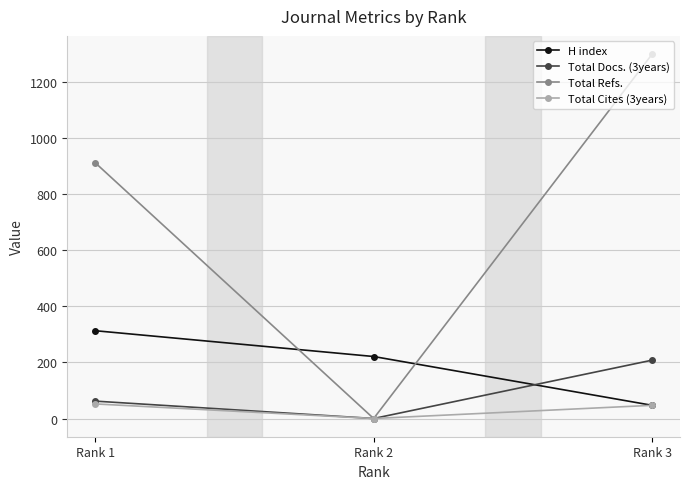

What is the sum of the Total Docs. (3years) values at Rank 1 and Rank 2?

62